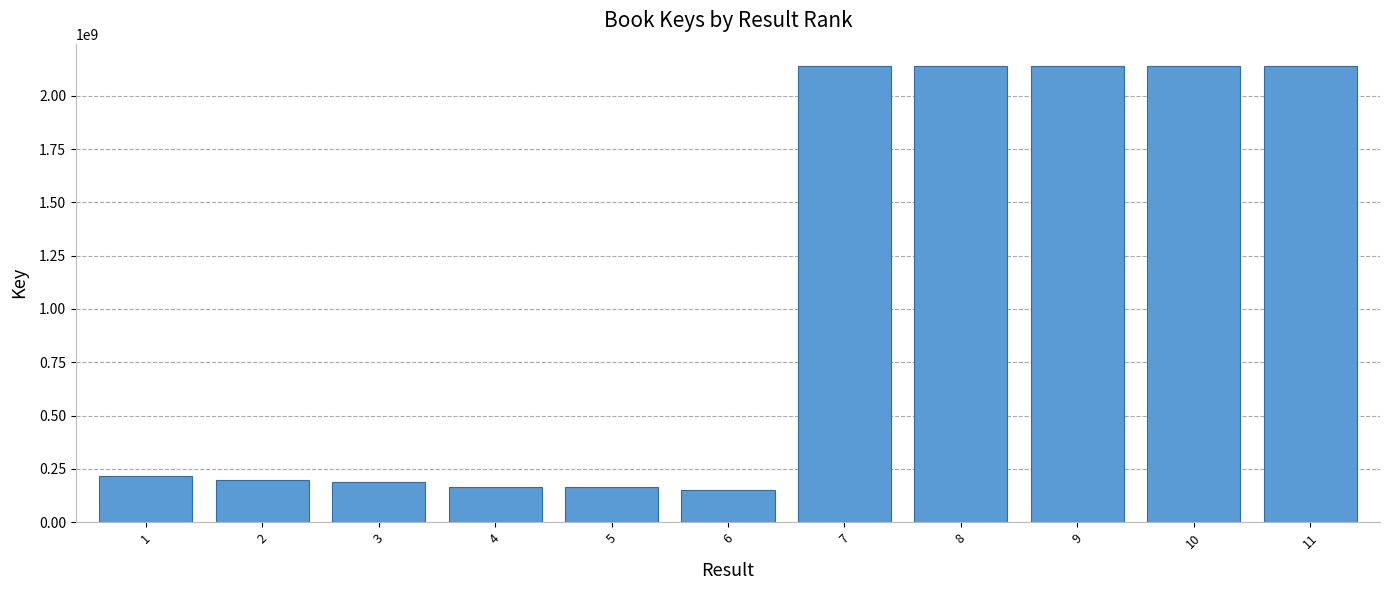

Between 4 and 10, which is larger?

10